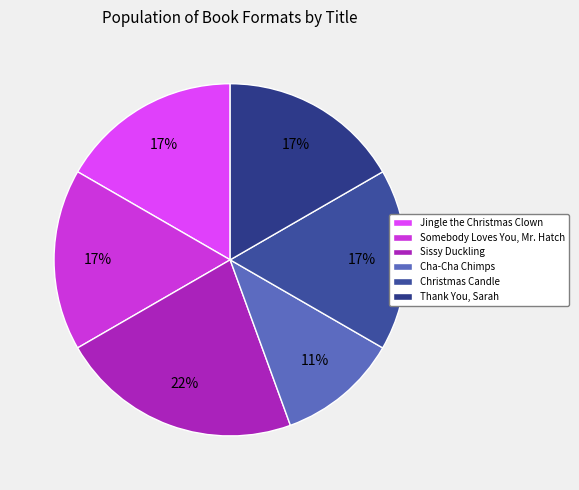

Count the number of slices in the pie.

6